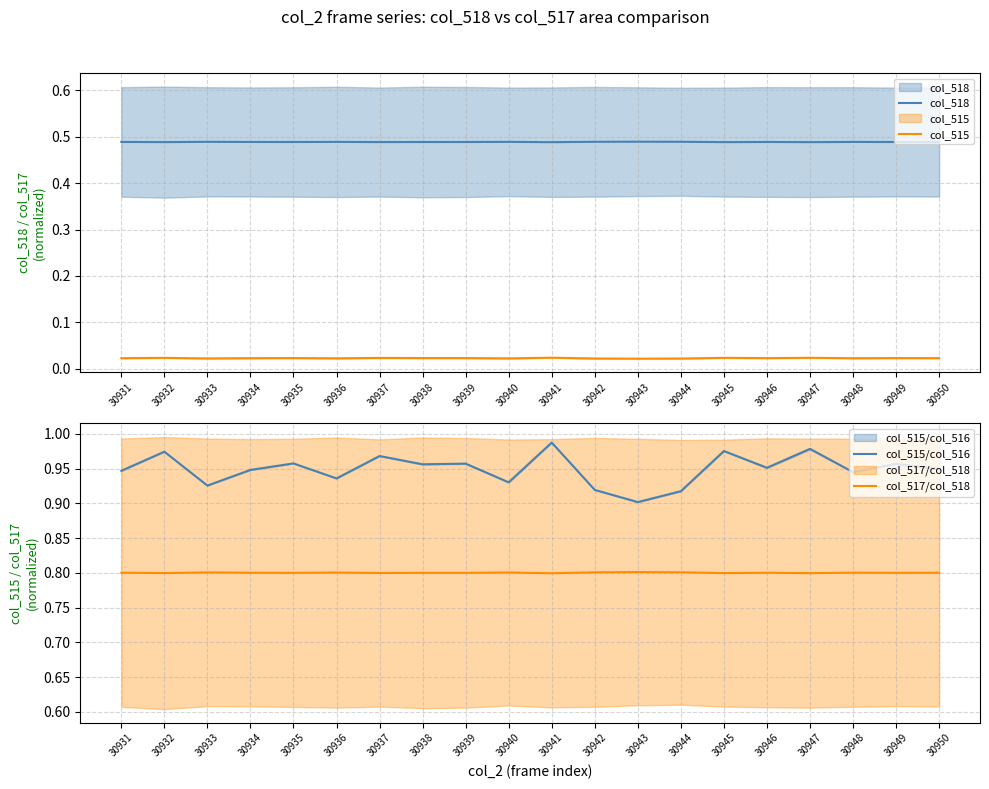

How many col_517/col_518 values are between 0 and 1?

20